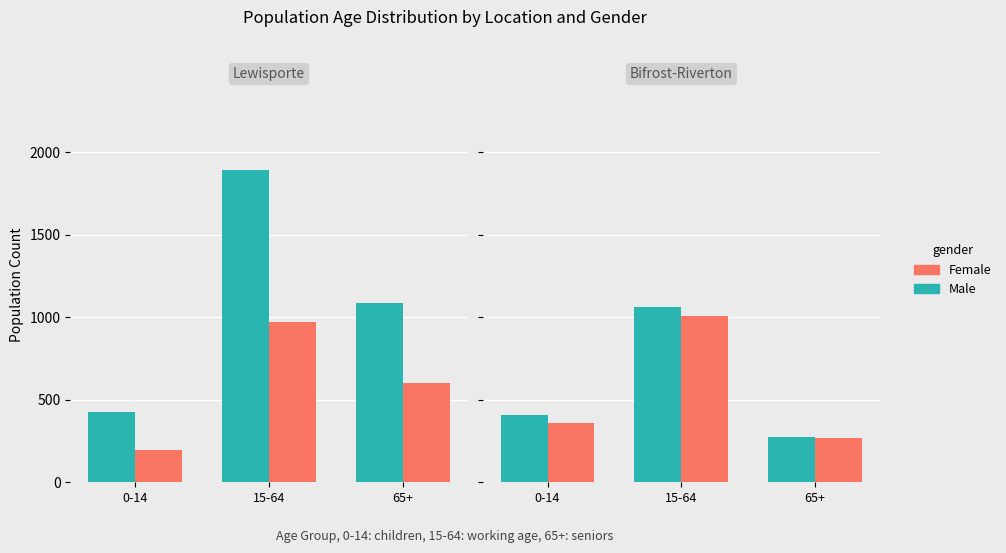

What is the label of the 2nd bar from the left?

15-64